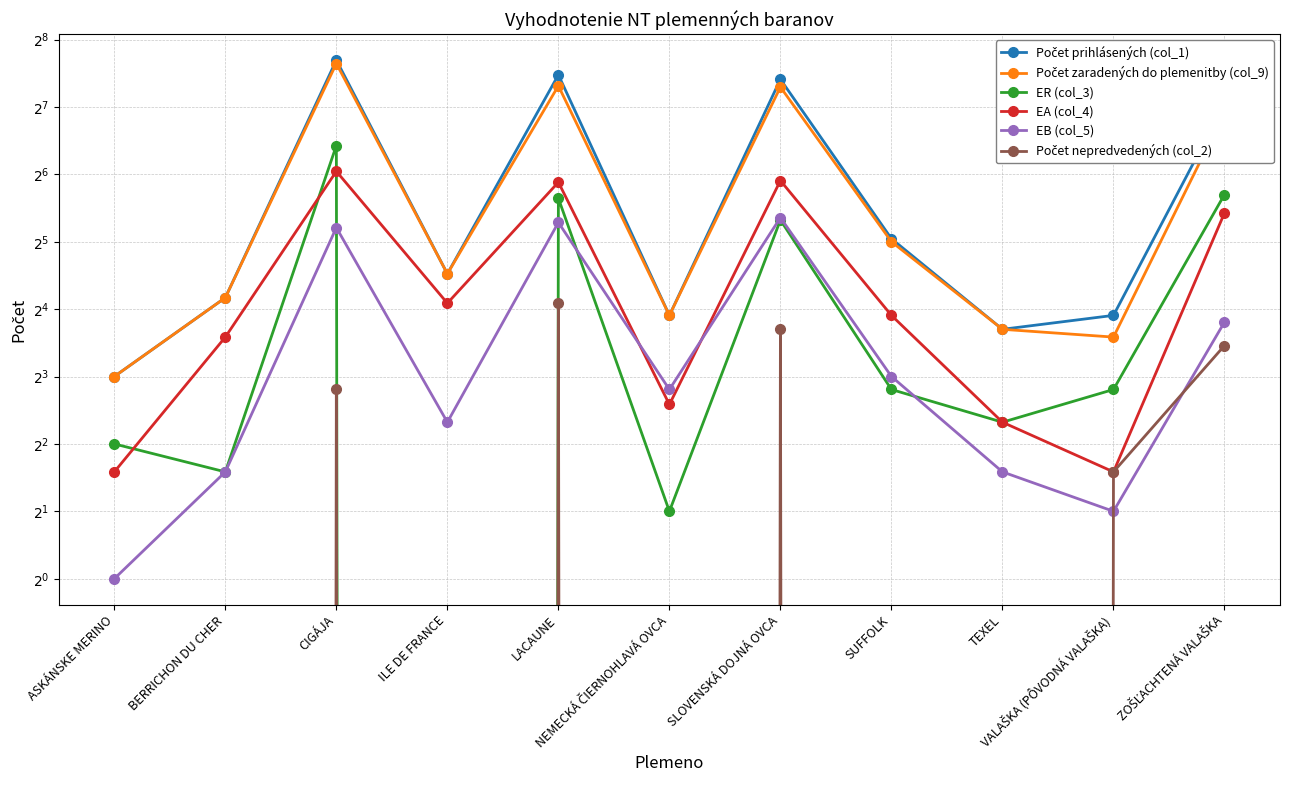

List the labels in order of EB (col_5) value, largest first.

SLOVENSKÁ DOJNÁ OVCA, LACAUNE, CIGÁJA, ZOŠĽACHTENÁ VALAŠKA, SUFFOLK, NEMECKÁ ČIERNOHLAVÁ OVCA, ILE DE FRANCE, BERRICHON DU CHER, TEXEL, VALAŠKA (PÔVODNÁ VALAŠKA), ASKÁNSKE MERINO